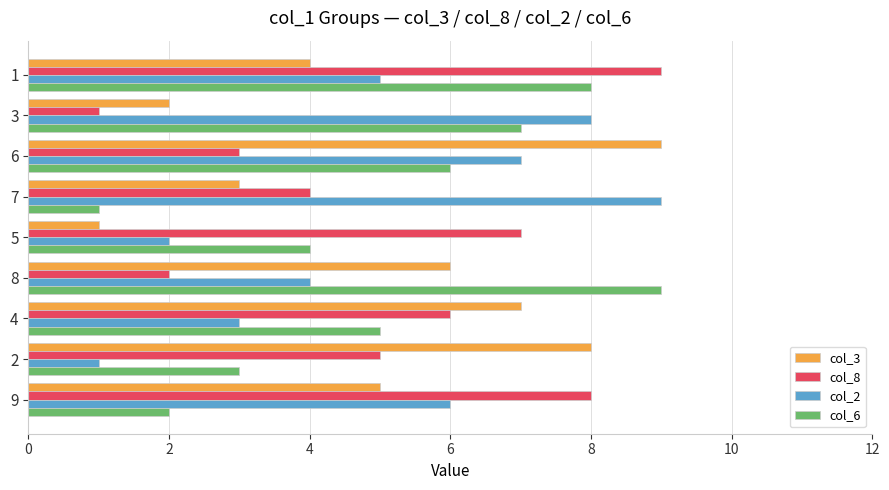

What are all the series names shown in the legend?

col_3, col_8, col_2, col_6